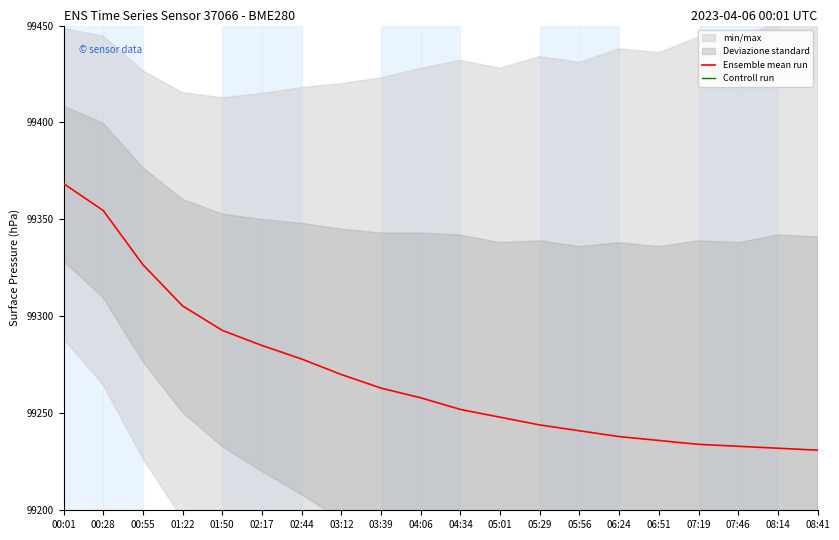

True or false: Controll run and Ensemble mean run intersect in this chart.

False